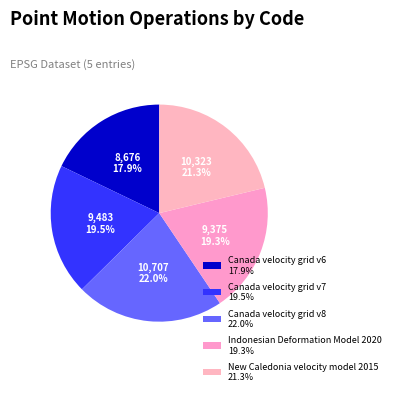

What is the largest slice in the pie chart?

Canada velocity grid v8